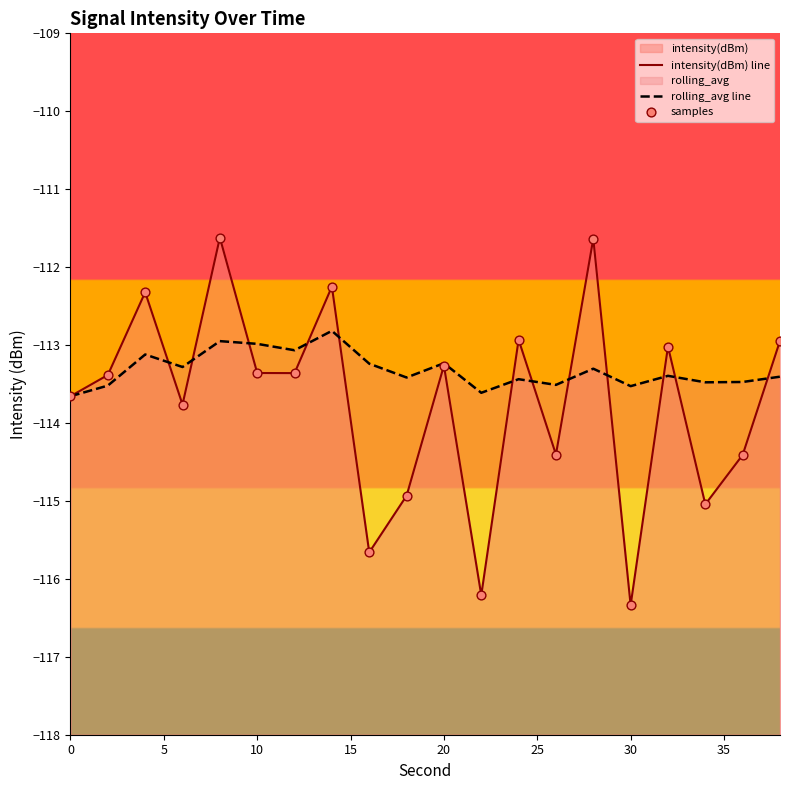

Which series has the largest total across all categories?

rolling_avg line